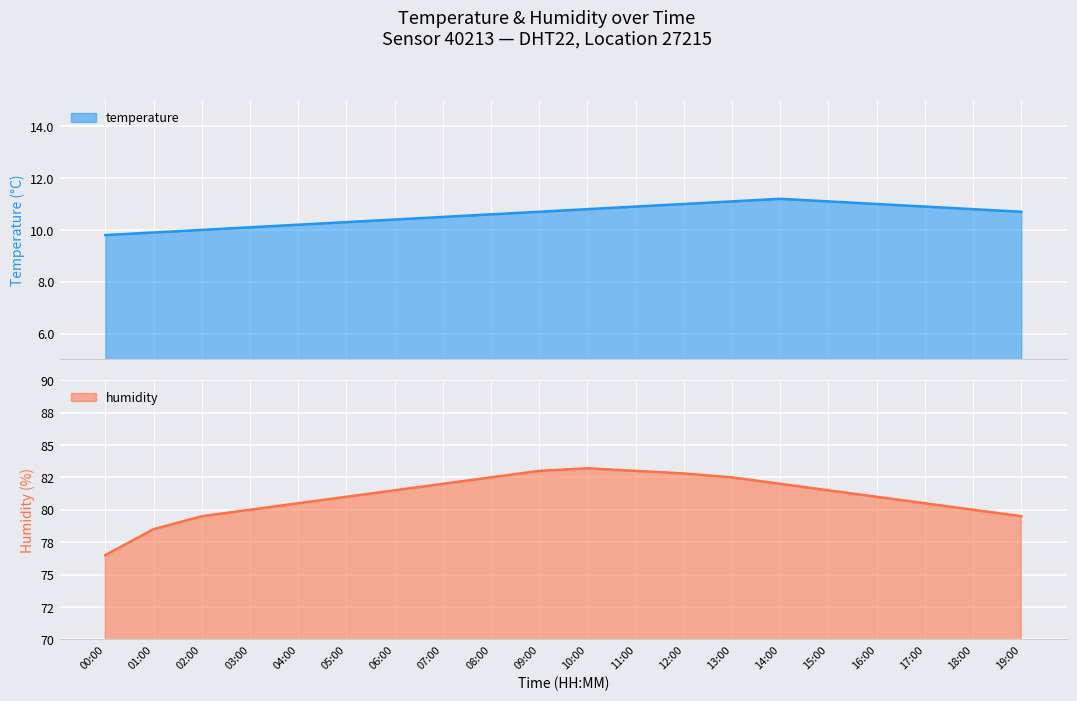

Reading right to left, what are all the values shown in this chart?

temperature: 19:00=10.7	18:00=10.8	17:00=10.9	16:00=11.0	15:00=11.1	14:00=11.2	13:00=11.1	12:00=11.0	11:00=10.9	10:00=10.8	09:00=10.7	08:00=10.6	07:00=10.5	06:00=10.4	05:00=10.3	04:00=10.2	03:00=10.1	02:00=10.0	01:00=9.9	00:00=9.8
humidity: 19:00=79.5	18:00=80.0	17:00=80.5	16:00=81.0	15:00=81.5	14:00=82.0	13:00=82.5	12:00=82.8	11:00=83.0	10:00=83.2	09:00=83.0	08:00=82.5	07:00=82.0	06:00=81.5	05:00=81.0	04:00=80.5	03:00=80.0	02:00=79.5	01:00=78.5	00:00=76.5